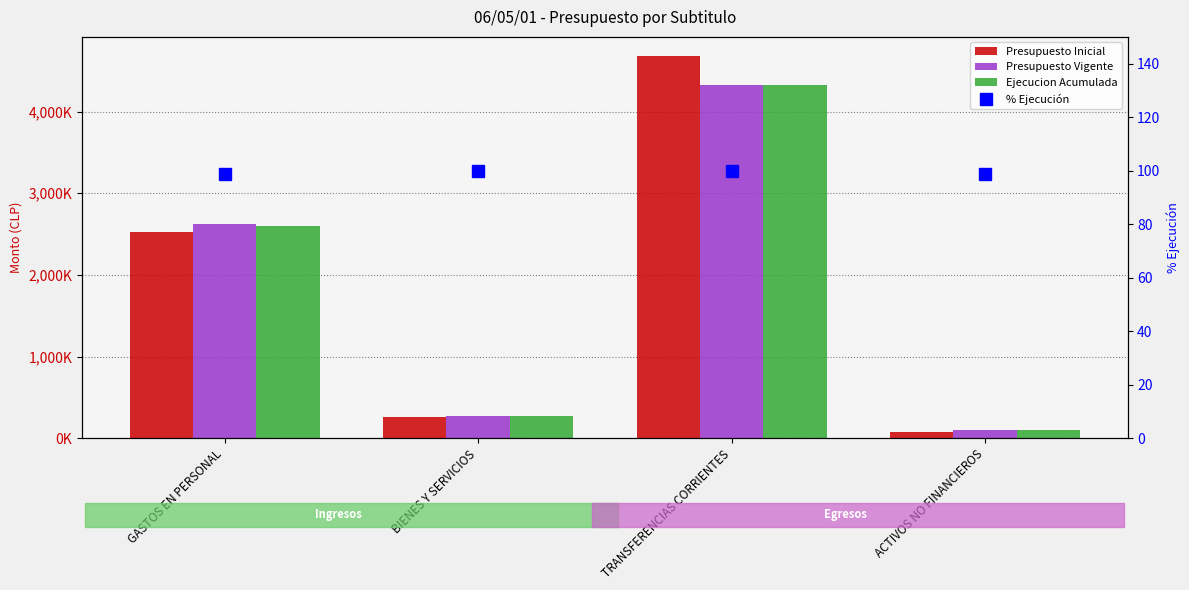

The value of Presupuesto Inicial at GASTOS EN PERSONAL is 901238.1. True or false?

False